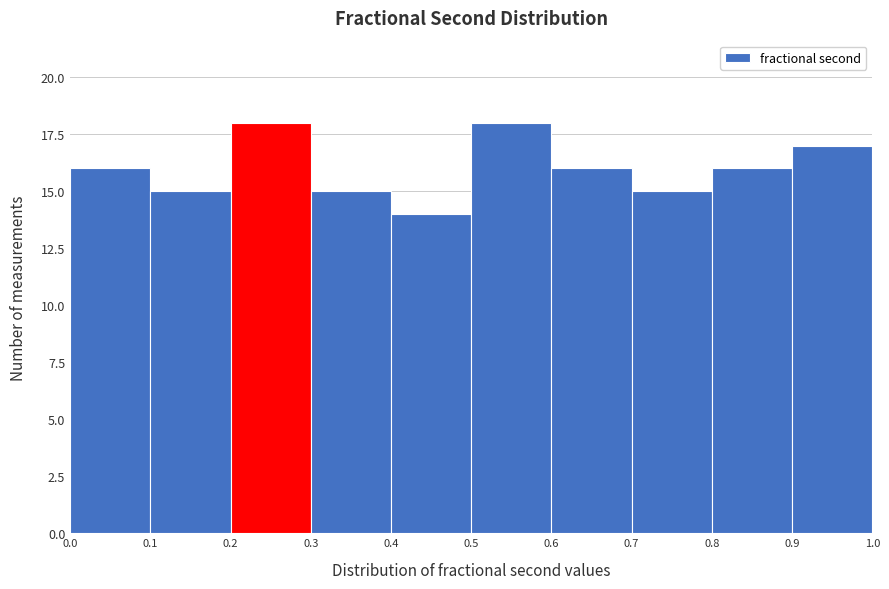

What is the height of the bar covering 0.8 to 0.9 on the x-axis? The values are not printed on the chart, so give them approximately, as read against the axis.

16